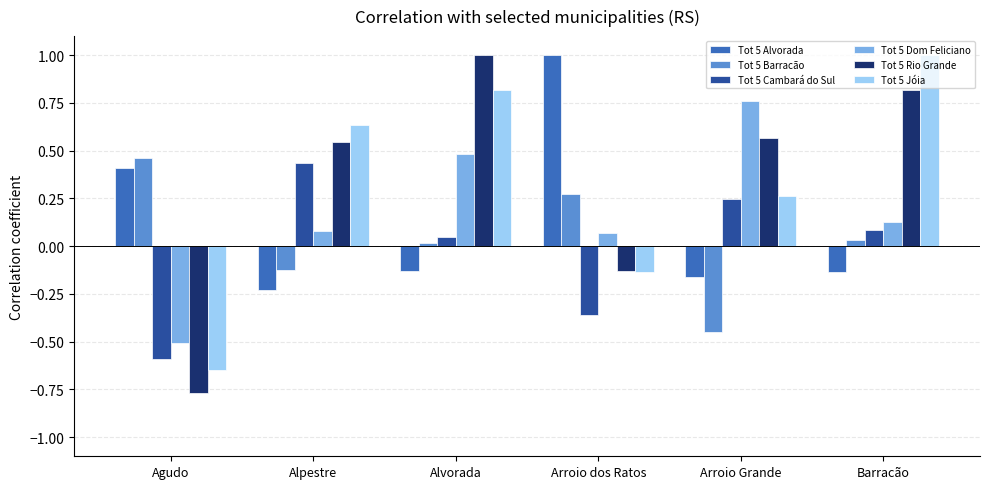

What is the difference between the maximum and minimum values in the Tot 5 Cambará do Sul series?

1.0